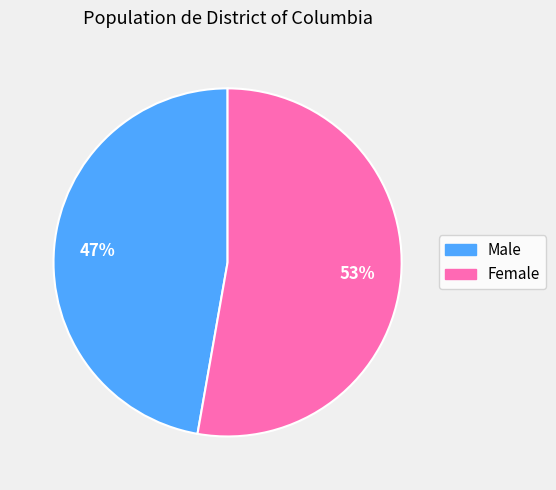

The Male slice represents 47% of the pie. True or false?

True